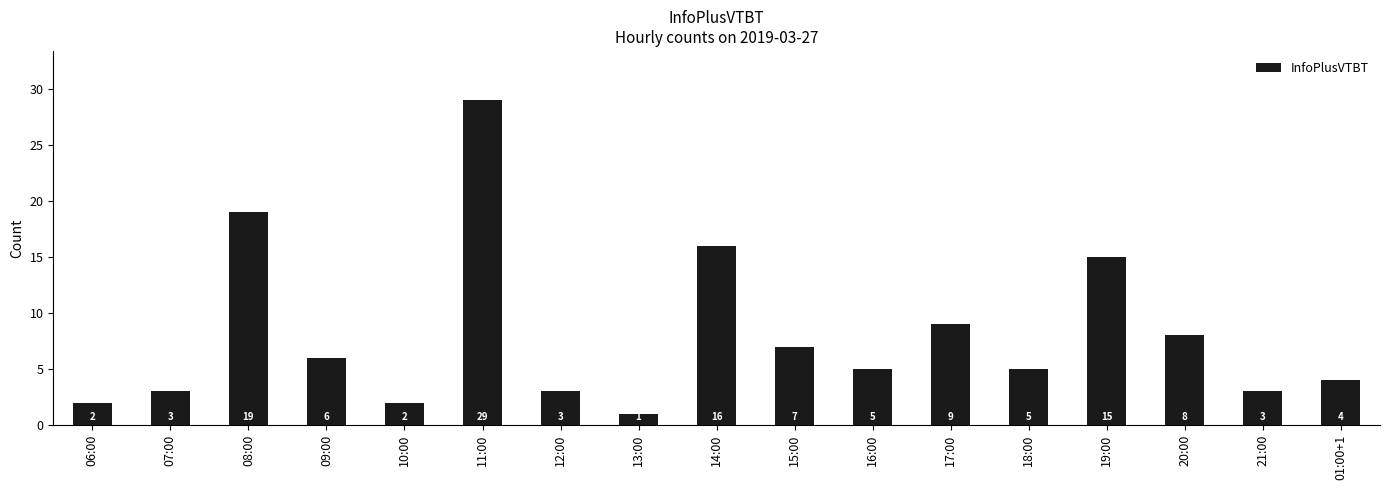

The chart shows a value of 12 at 11:00. True or false?

False